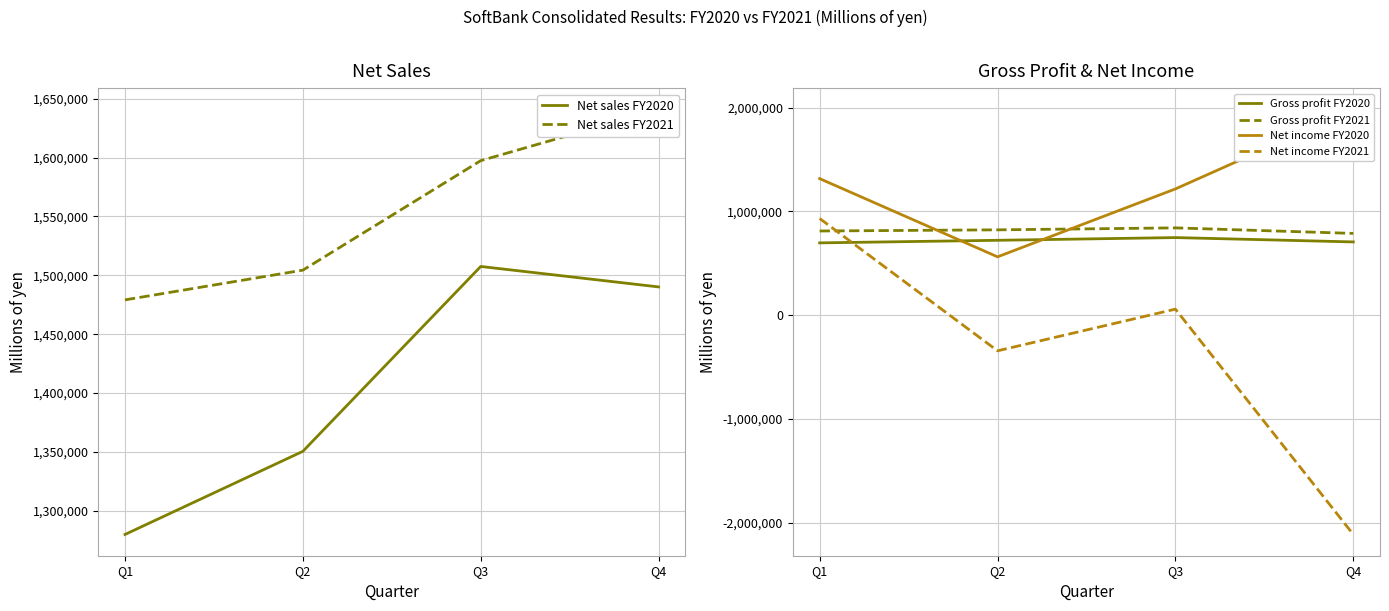

Between Q1 and Q4, which series saw the biggest shift?

Net income FY2021